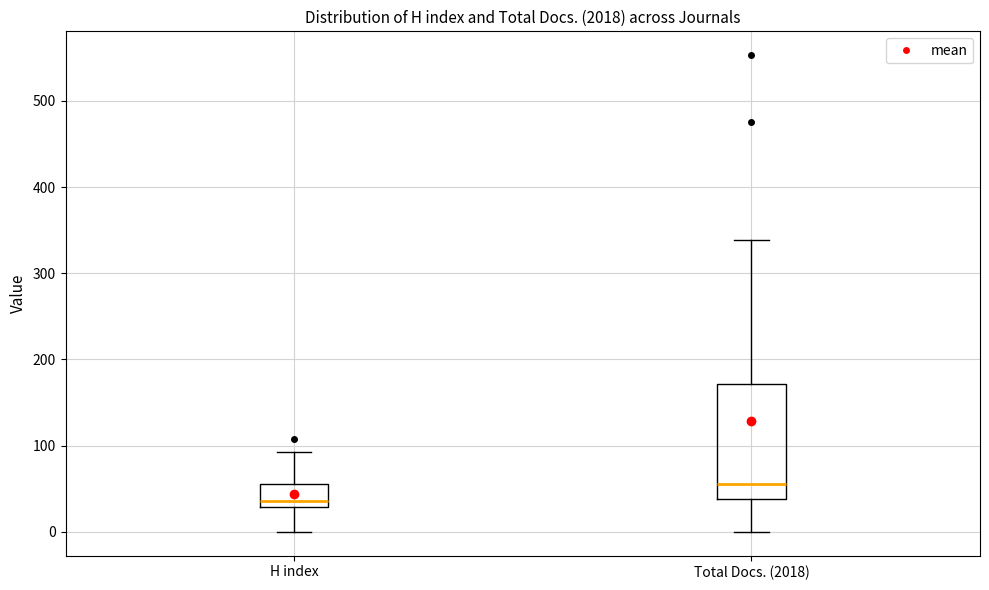

Reading left to right, transcribe this box plot: for each box, give where its median line is, the range the box spans, and where its two whiskers end, as read against the y-axis. The values are not printed on the chart, so give them approximately, as read against the axis.

H index: median 40, box 30 to 60, whiskers 0 to 90
Total Docs. (2018): median 60, box 40 to 170, whiskers 0 to 340